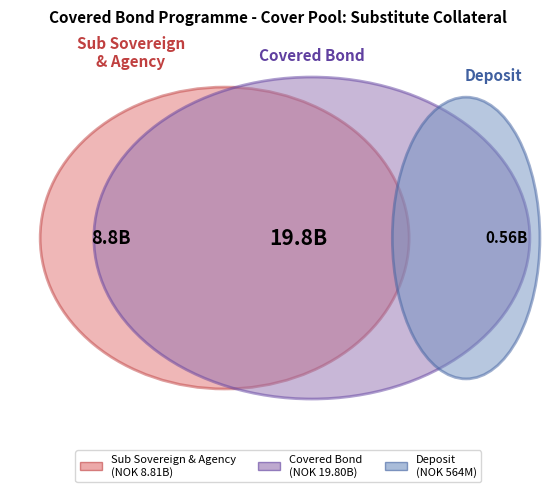

Is it true that Deposit is 2% of the pie?

True